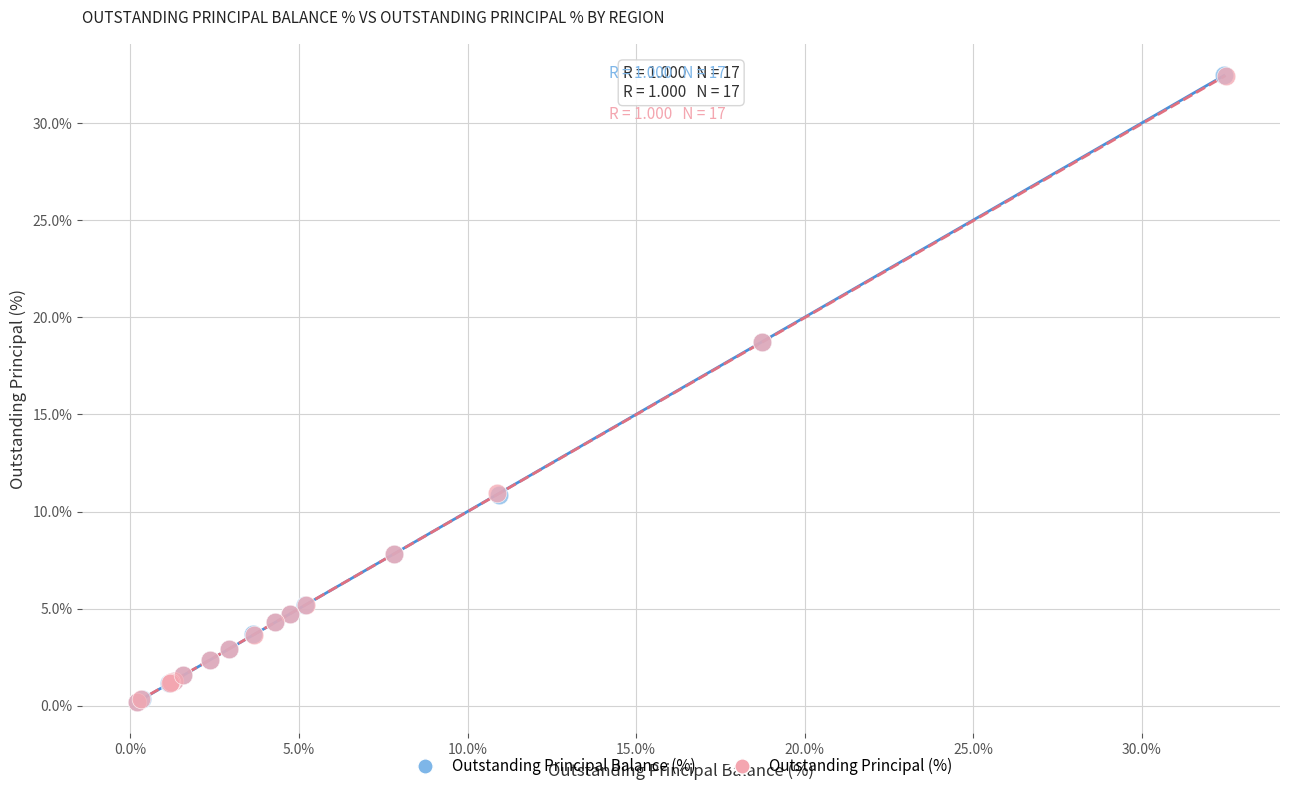

Which series has the largest Y range (max minus min)?

Outstanding Principal Balance (%)